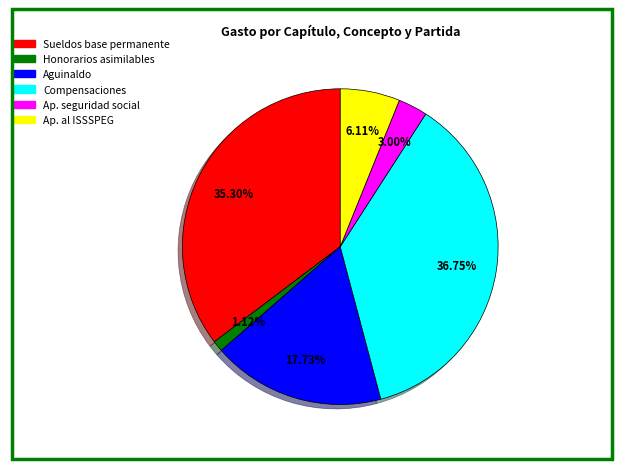

Is there a majority slice in this chart?

No